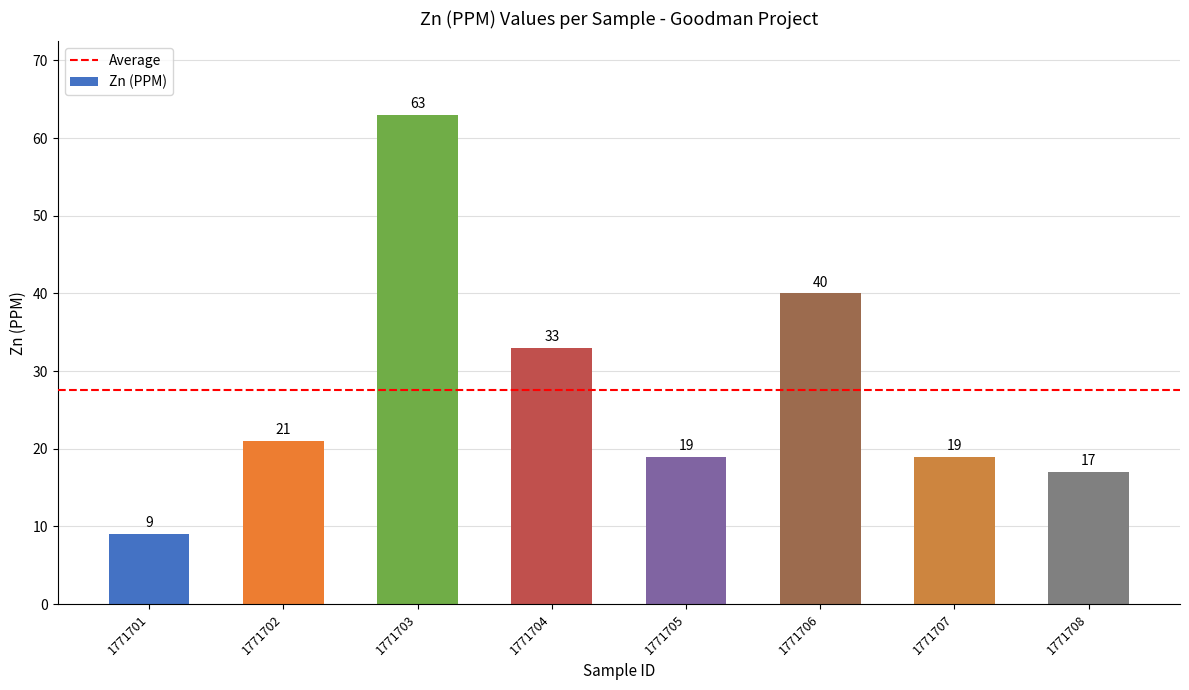

Reading right to left, extract all data points from this chart.

17	19	40	19	33	63	21	9